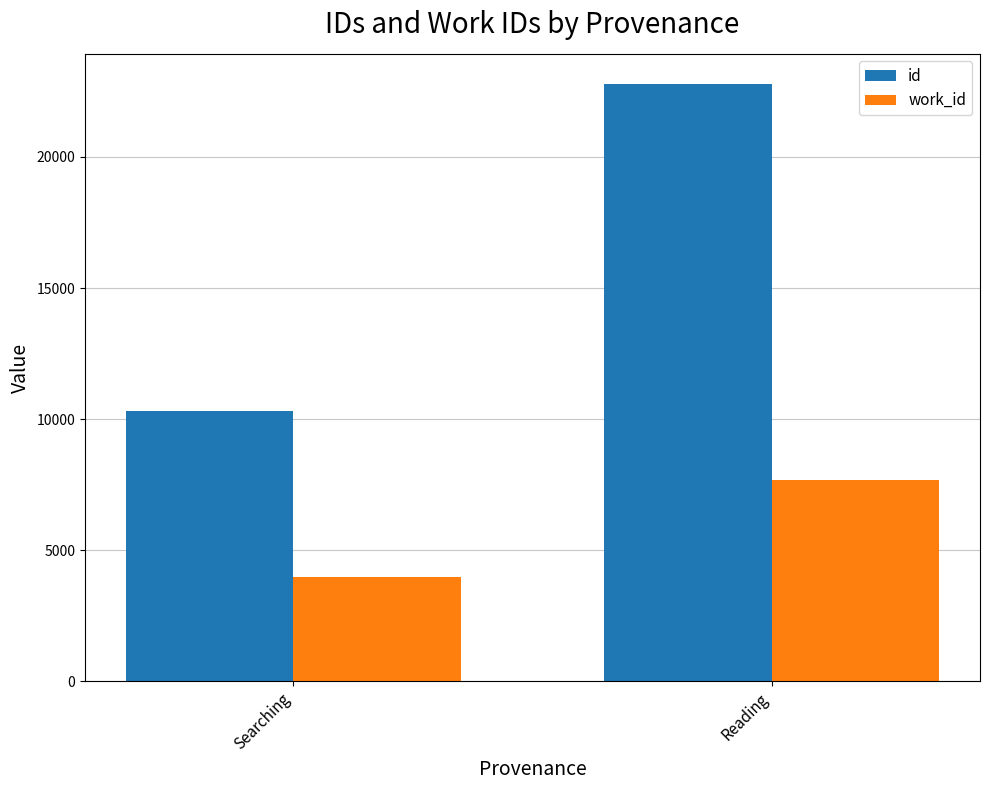

What is the total value across all series at Reading?

30472